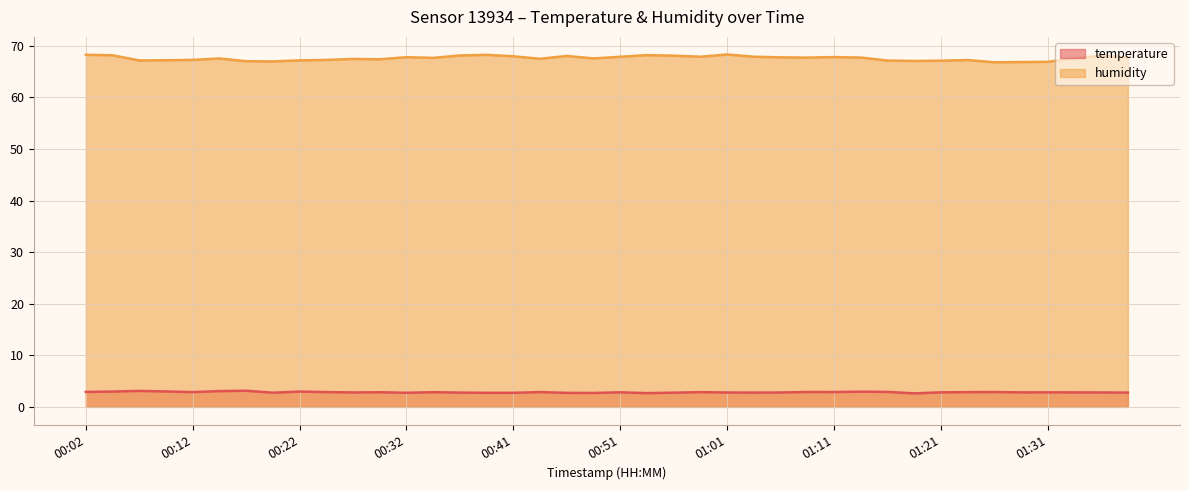

How many distinct data groups are displayed?

2